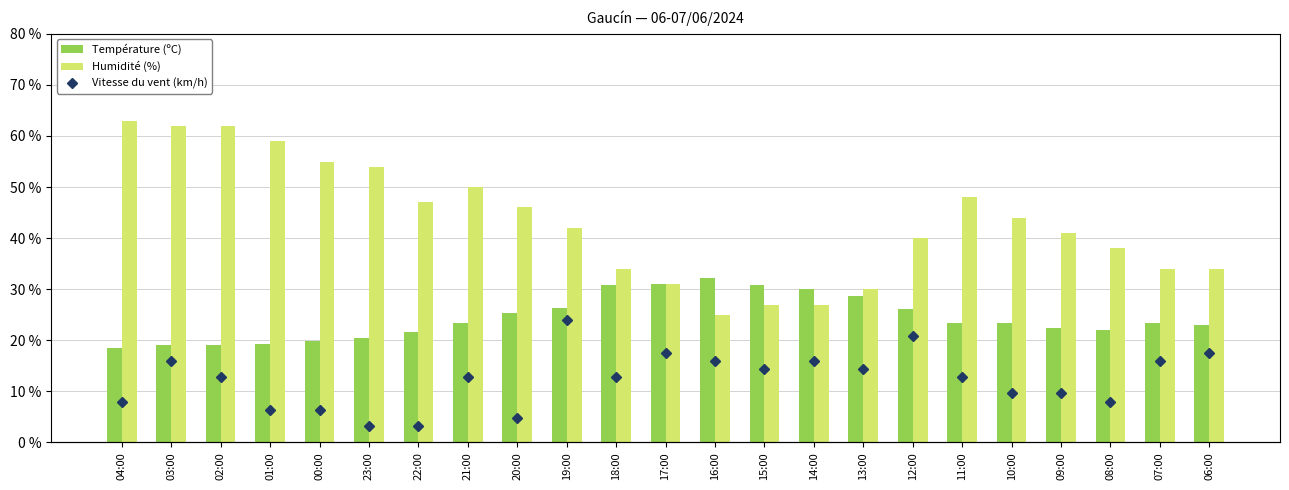

What position from the right is 17:00?

12